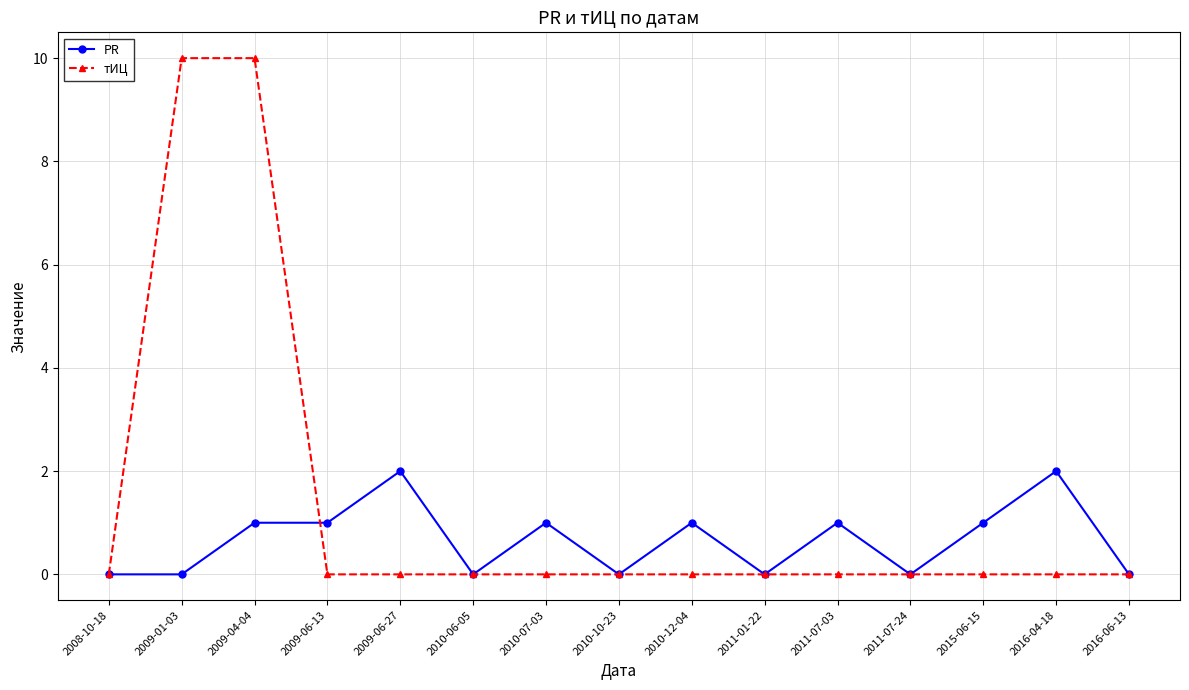

Which series has the widest spread of values?

тИЦ